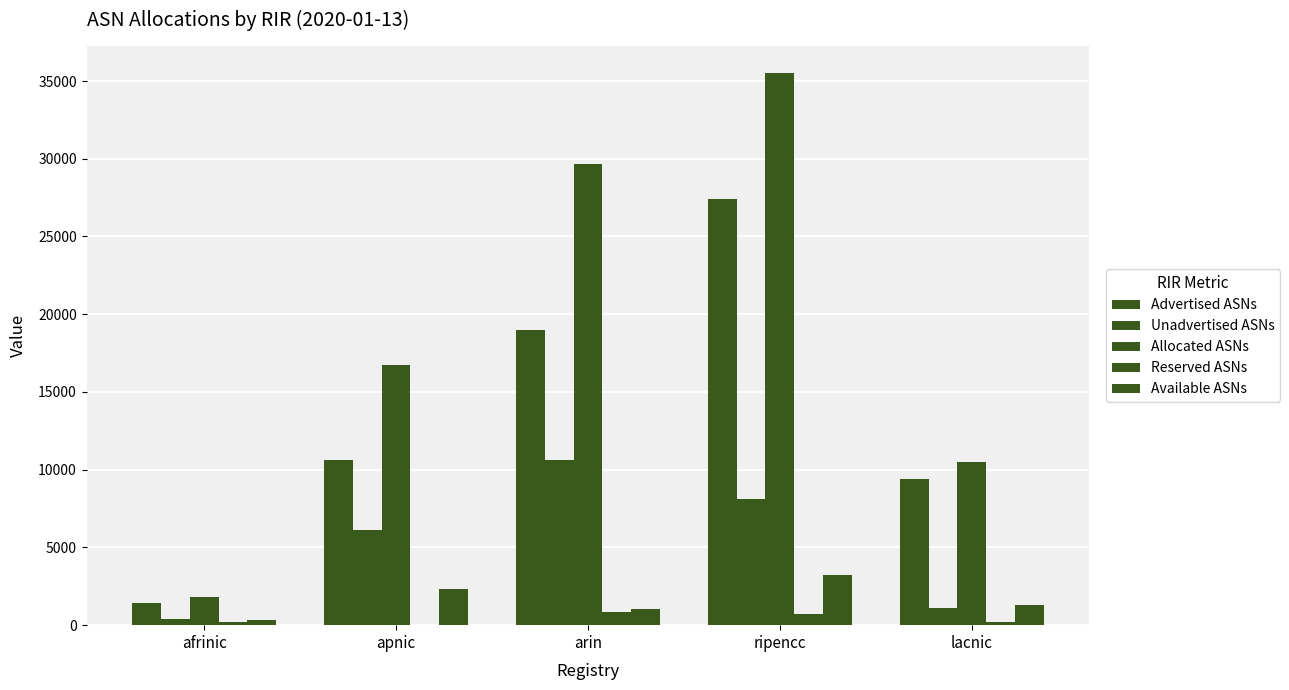

What is the average value of the Allocated ASNs series?

18839